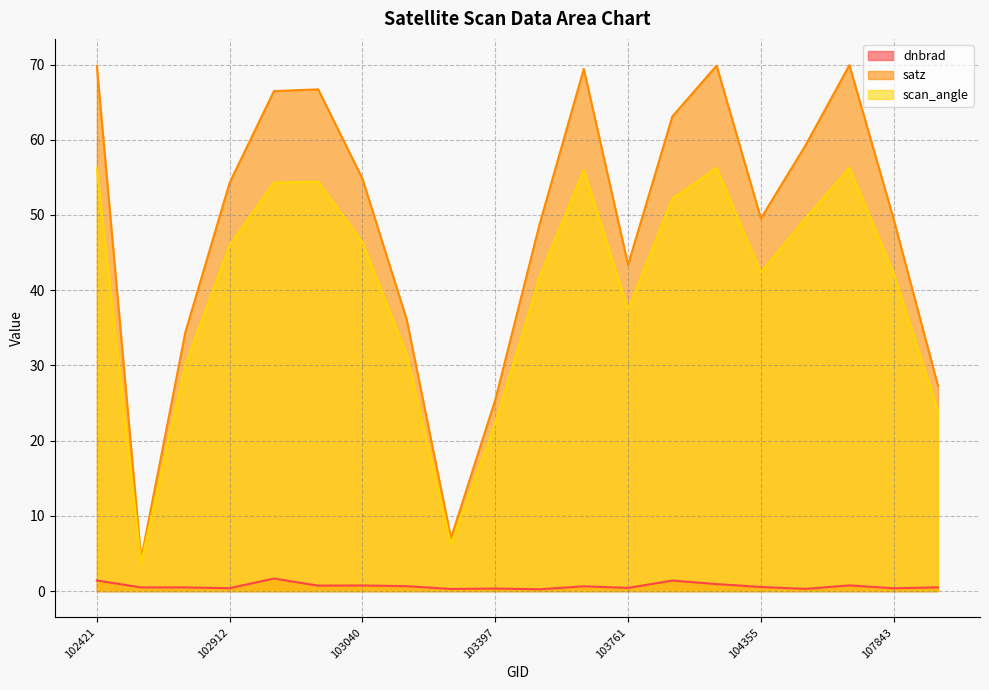

What is the minimum value shown in the chart?

0.2